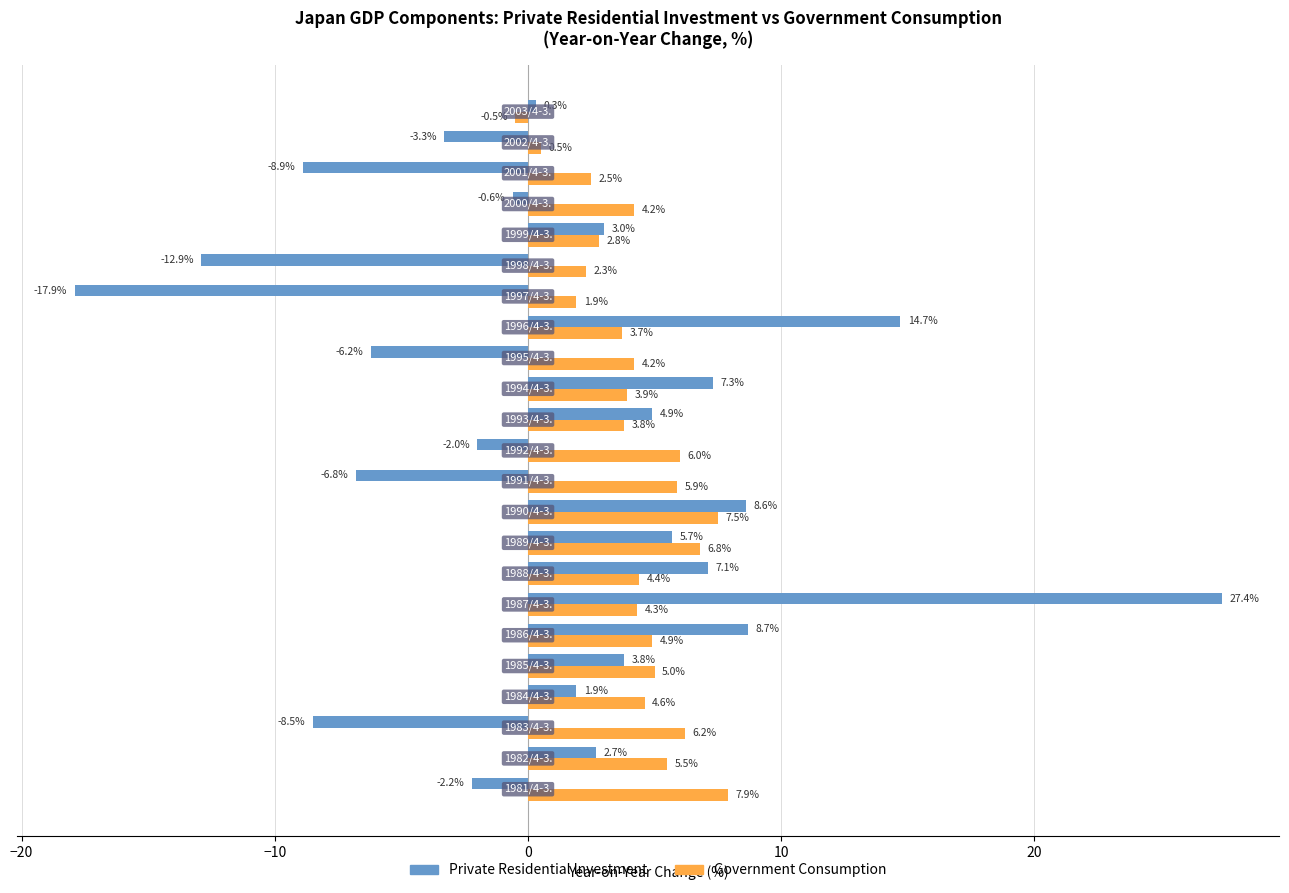

What are all the series names shown in the legend?

Private Residential Investment, Government Consumption